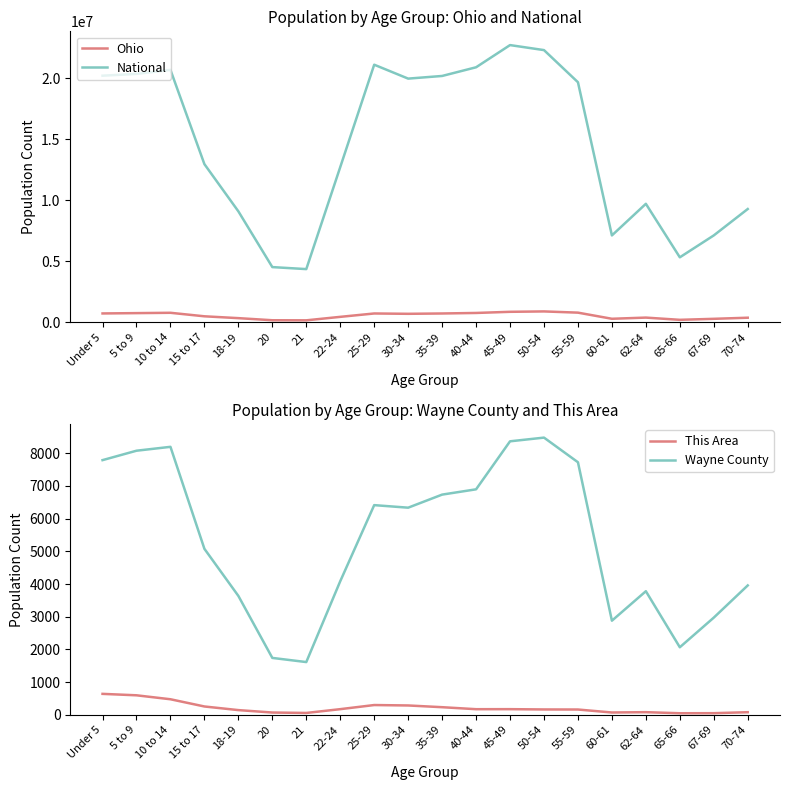

Is this an area chart (filled region under the line)?

No